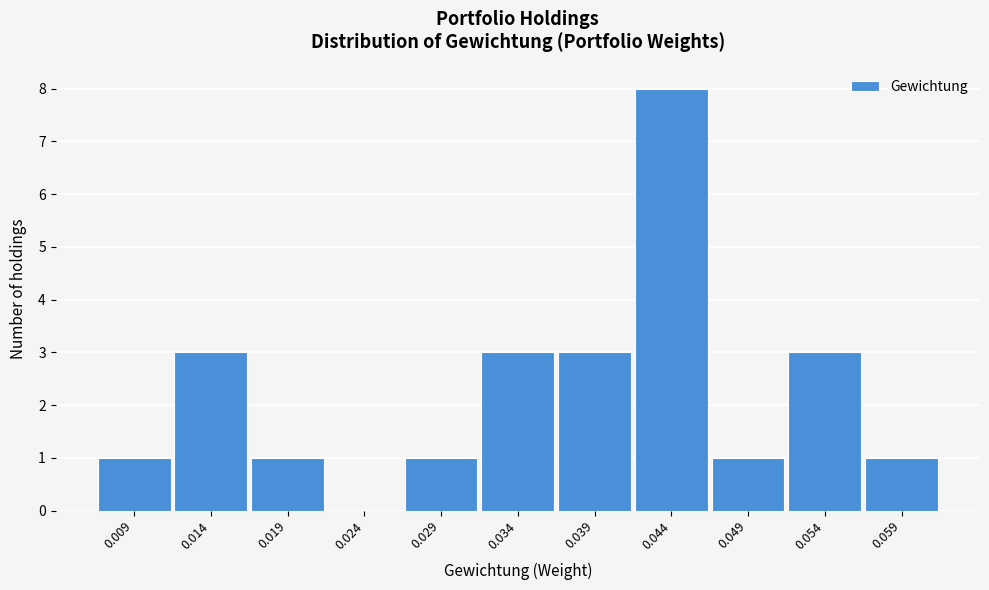

Reading left to right, transcribe all the data shown in this chart.

0.009=1	0.014=3	0.019=1	0.024=0	0.029=1	0.034=3	0.039=3	0.044=8	0.049=1	0.054=3	0.059=1